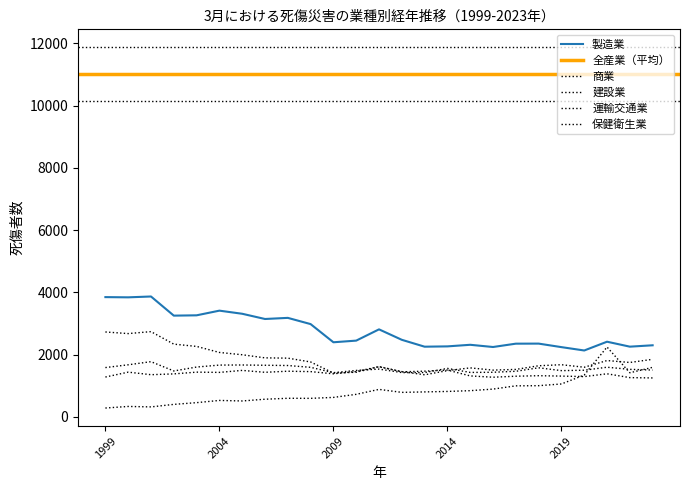

The value of 商業 at 2016 is 2390. True or false?

False